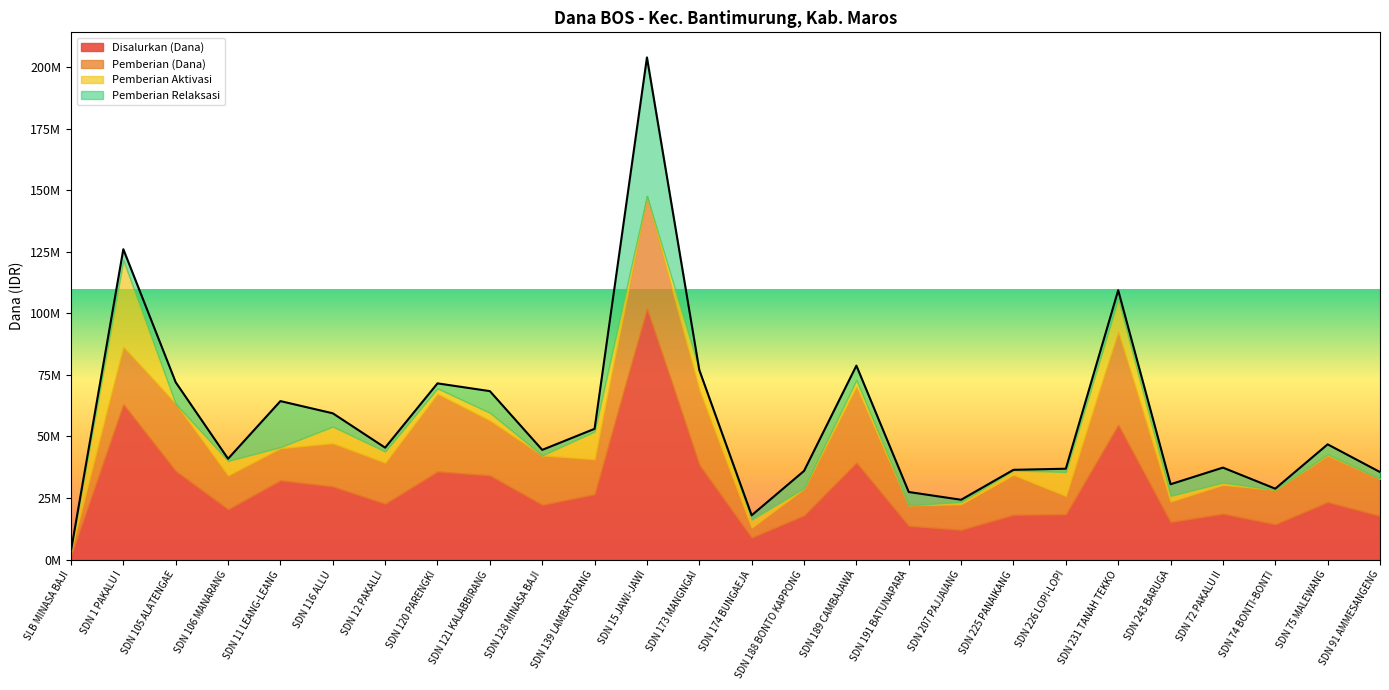

Does the chart have visible grid lines?

No